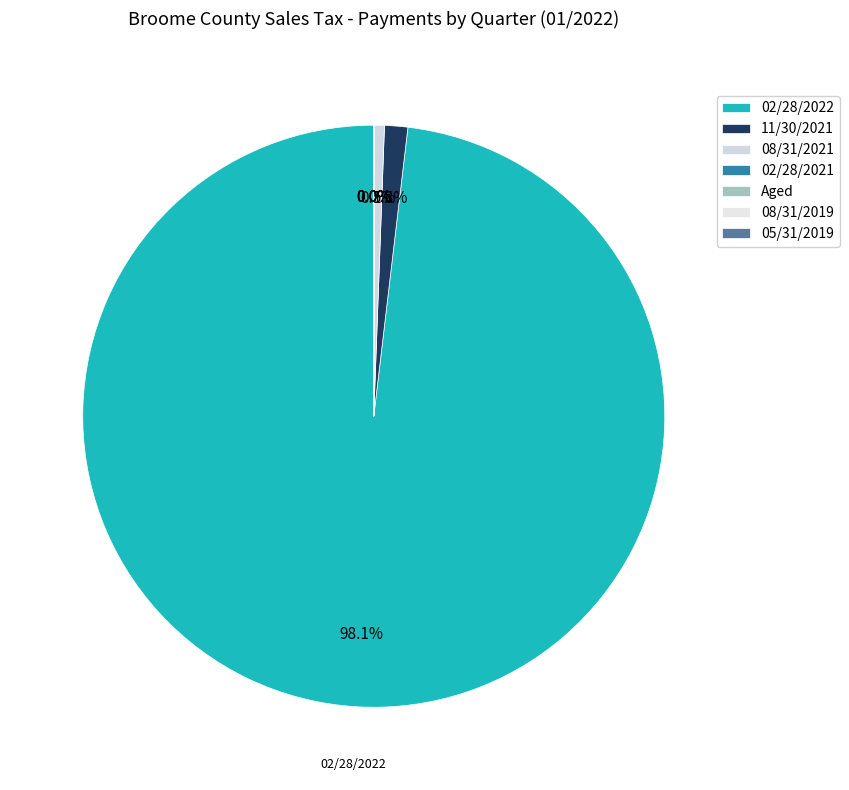

How many slices are in this pie chart?

7